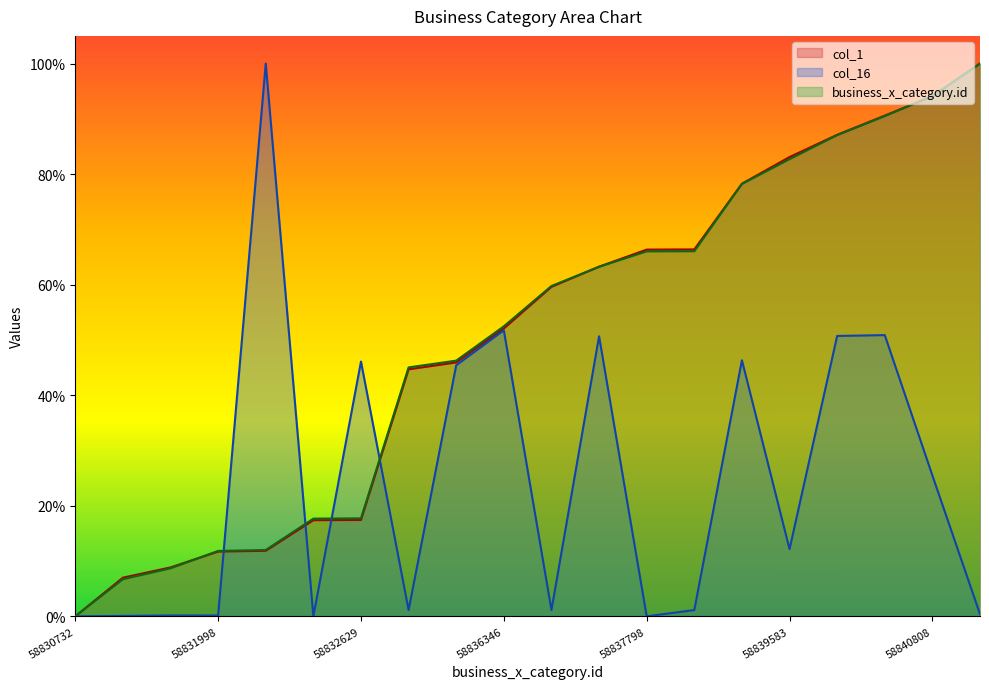

True or false: col_16 has more than 0 points higher than both neighbors.

True